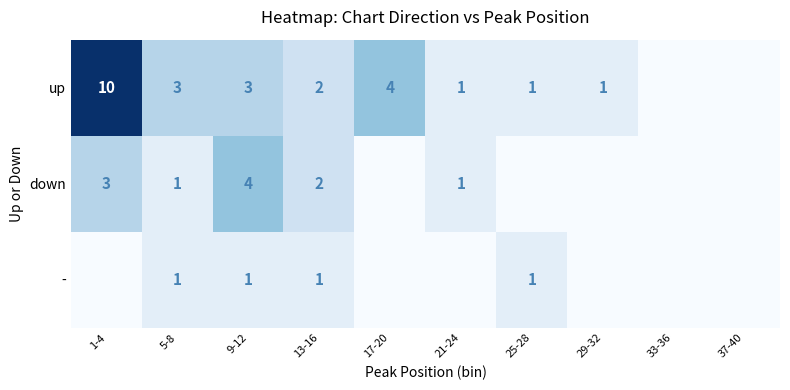

What is the total value across all series at 9-12?

8